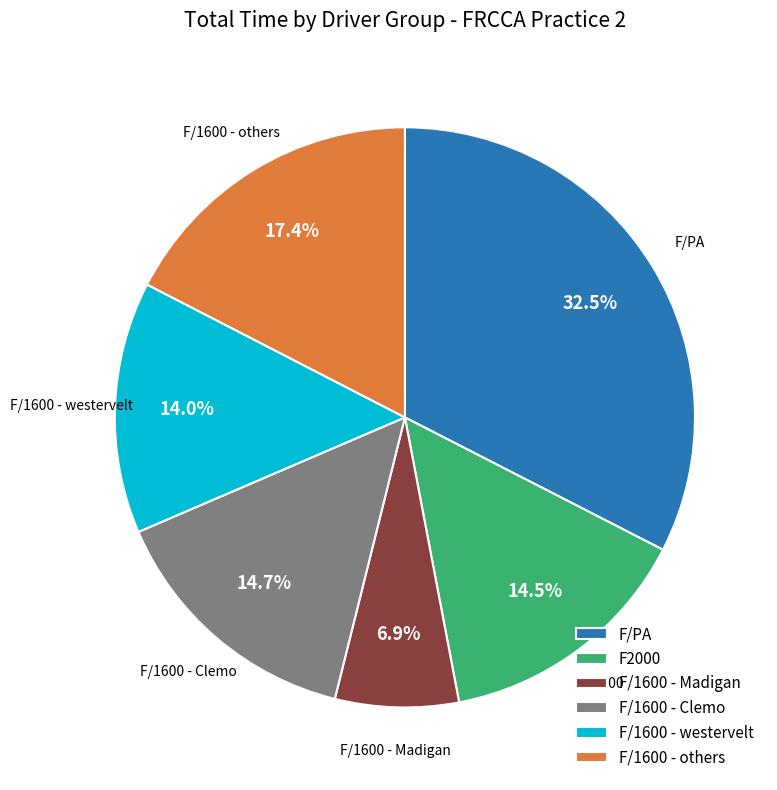

What is the largest slice in the pie chart?

F/PA